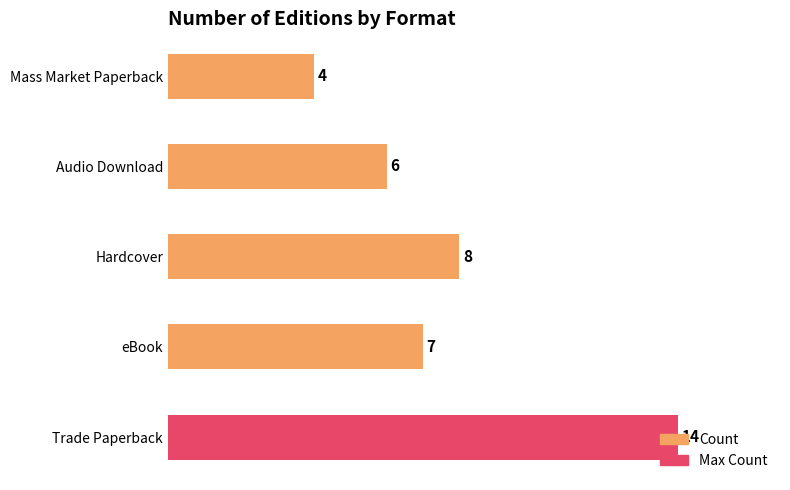

List the labels in order of value, smallest first.

Mass Market Paperback, Audio Download, eBook, Hardcover, Trade Paperback